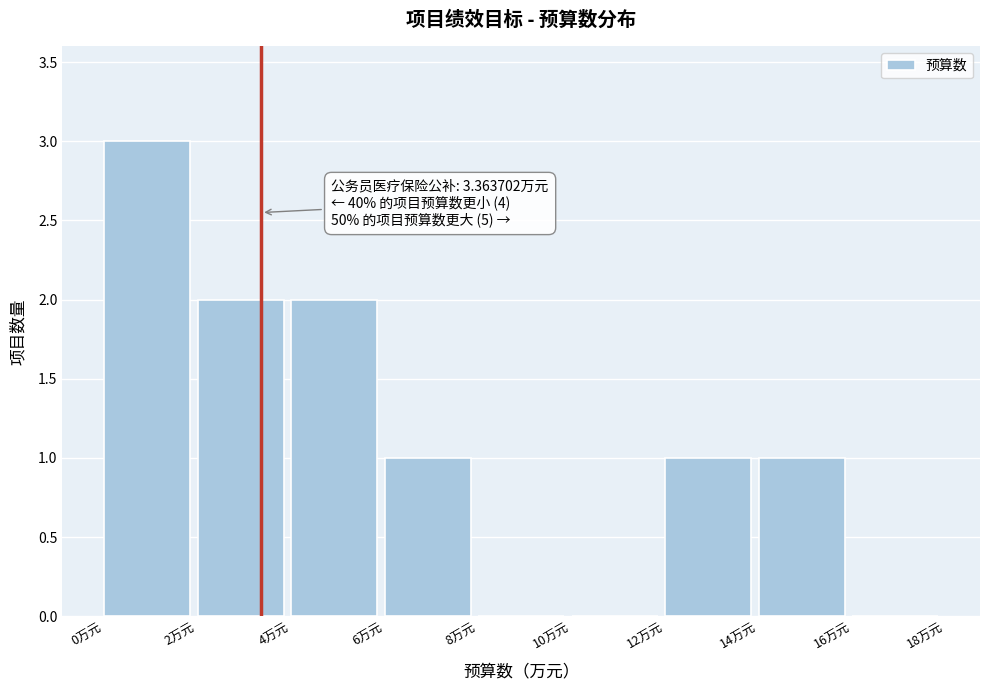

Over which range of the x-axis is the bar tallest?

0 to 2